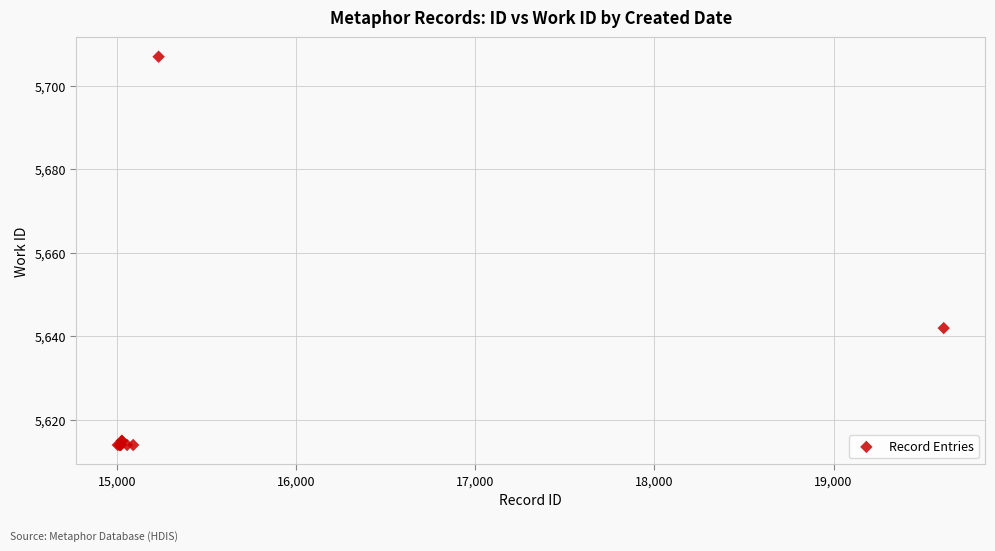

What Y value in the scatter plot is closest to 5660?

5642